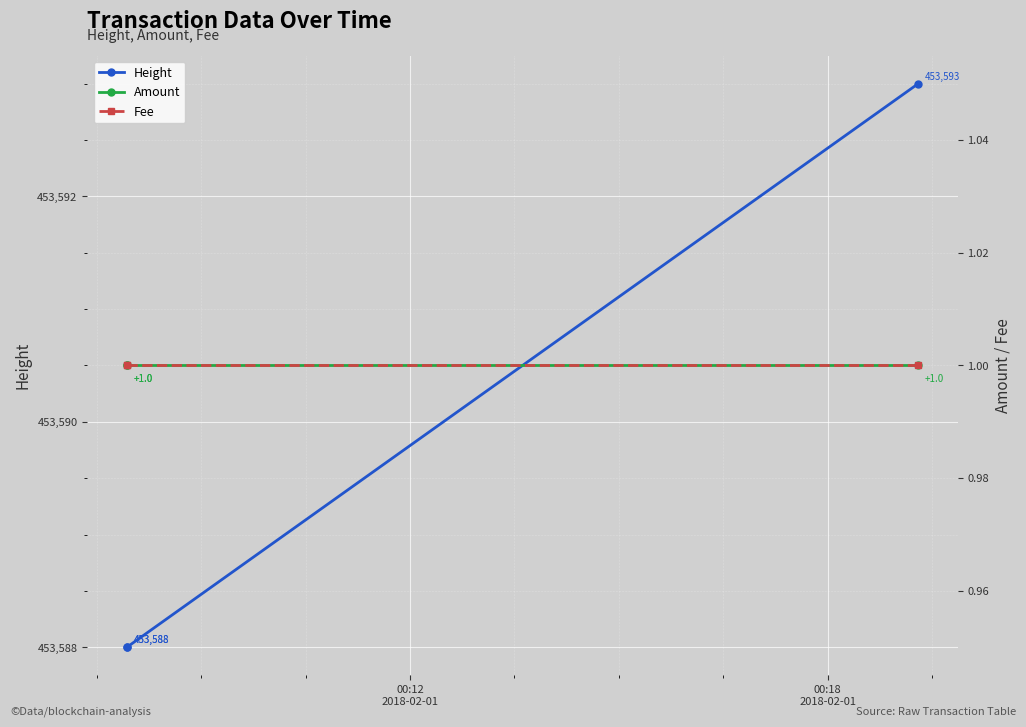

The Amount series shows 1 at 00:18
2018-02-01. True or false?

True